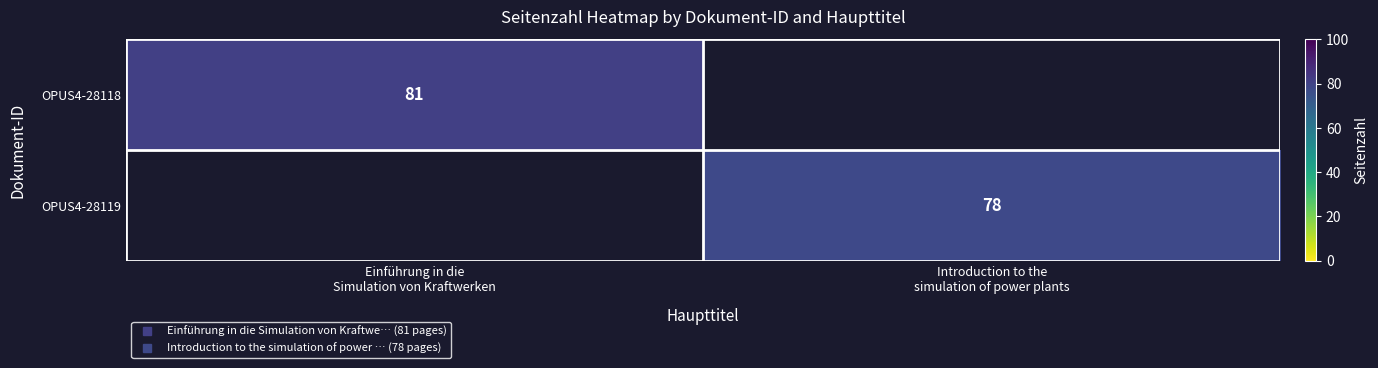

How many data points does each series have?

2